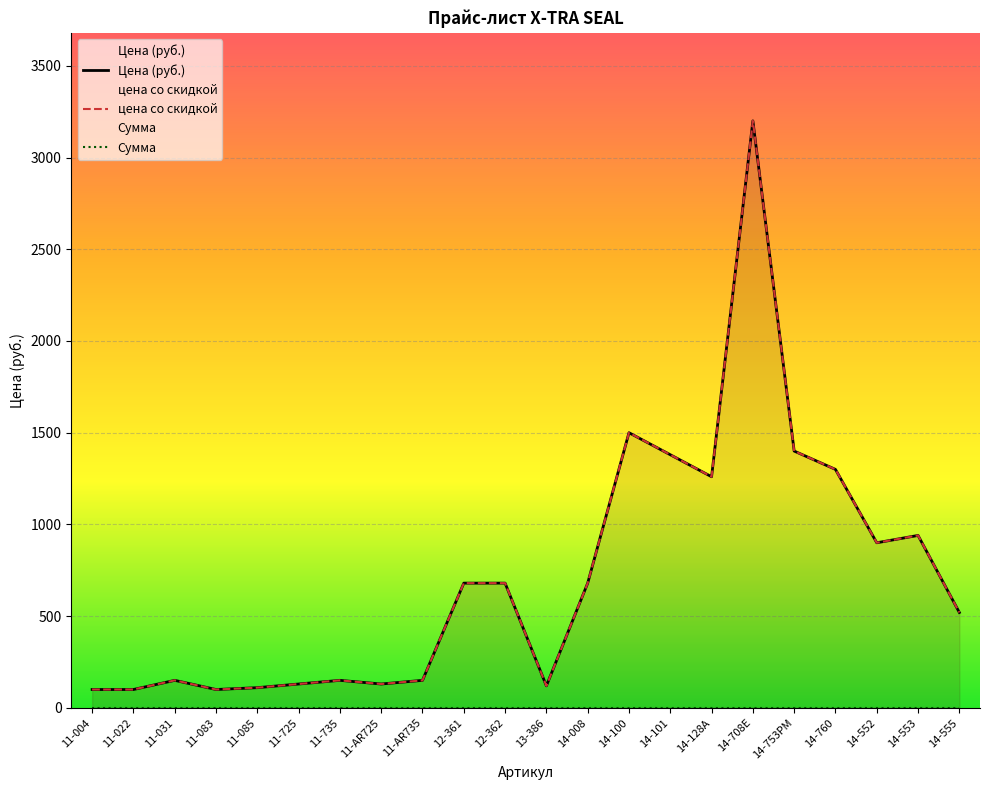

Which has a higher value, 12-362 or 14-128A?

14-128A